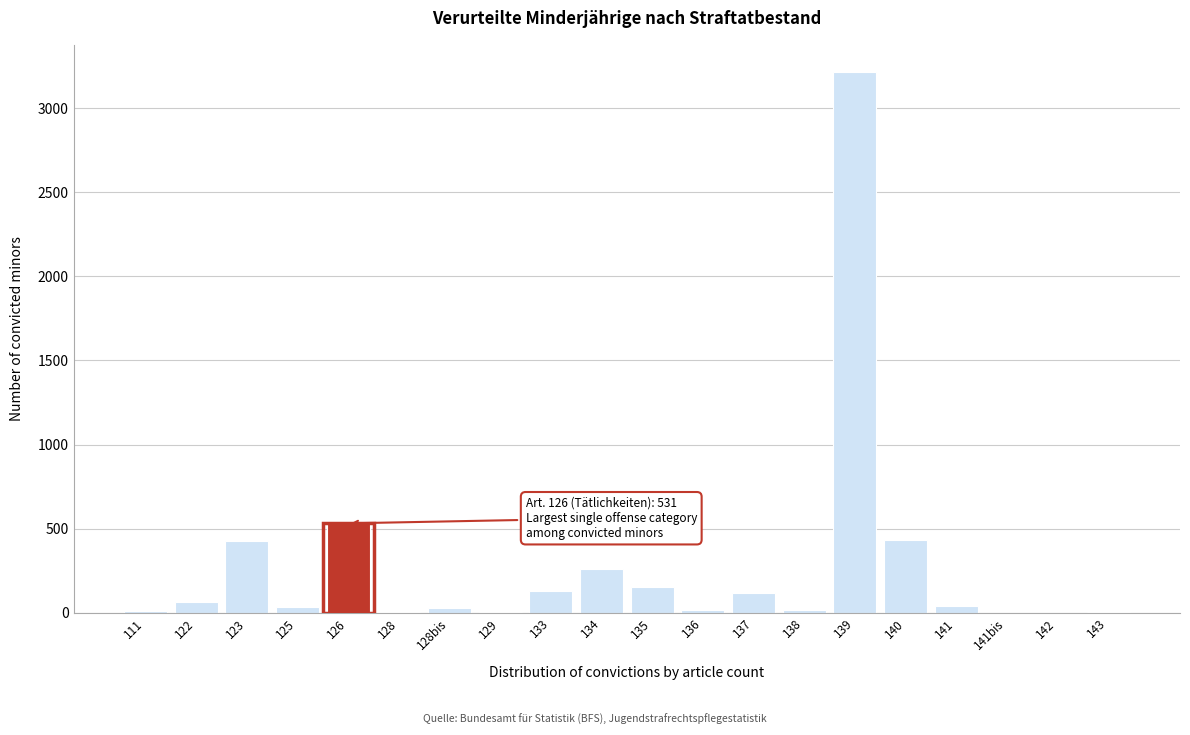

The value at 139 is 3218. True or false?

True